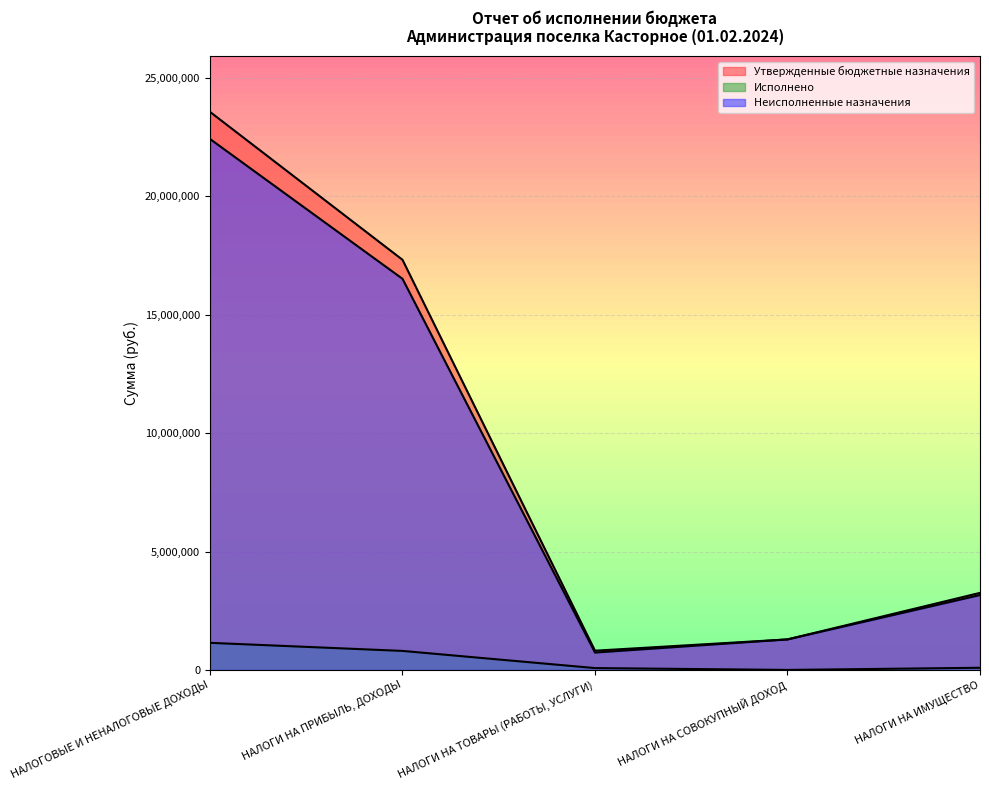

How many interior local valleys does the Исполнено series have?

1